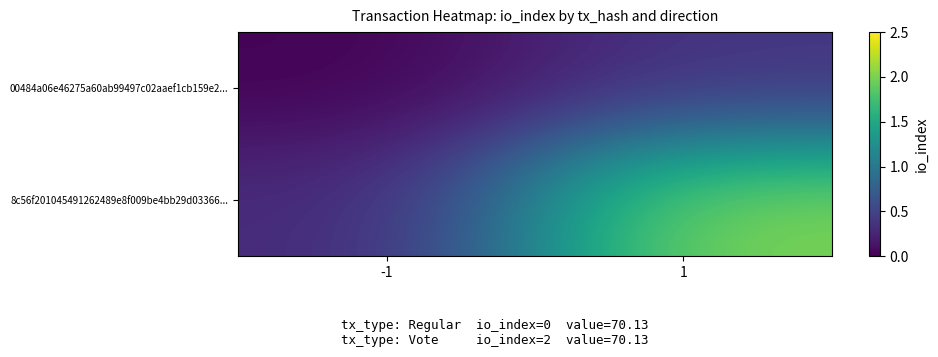

What is the spread (max minus min) of values at -1?

0.3